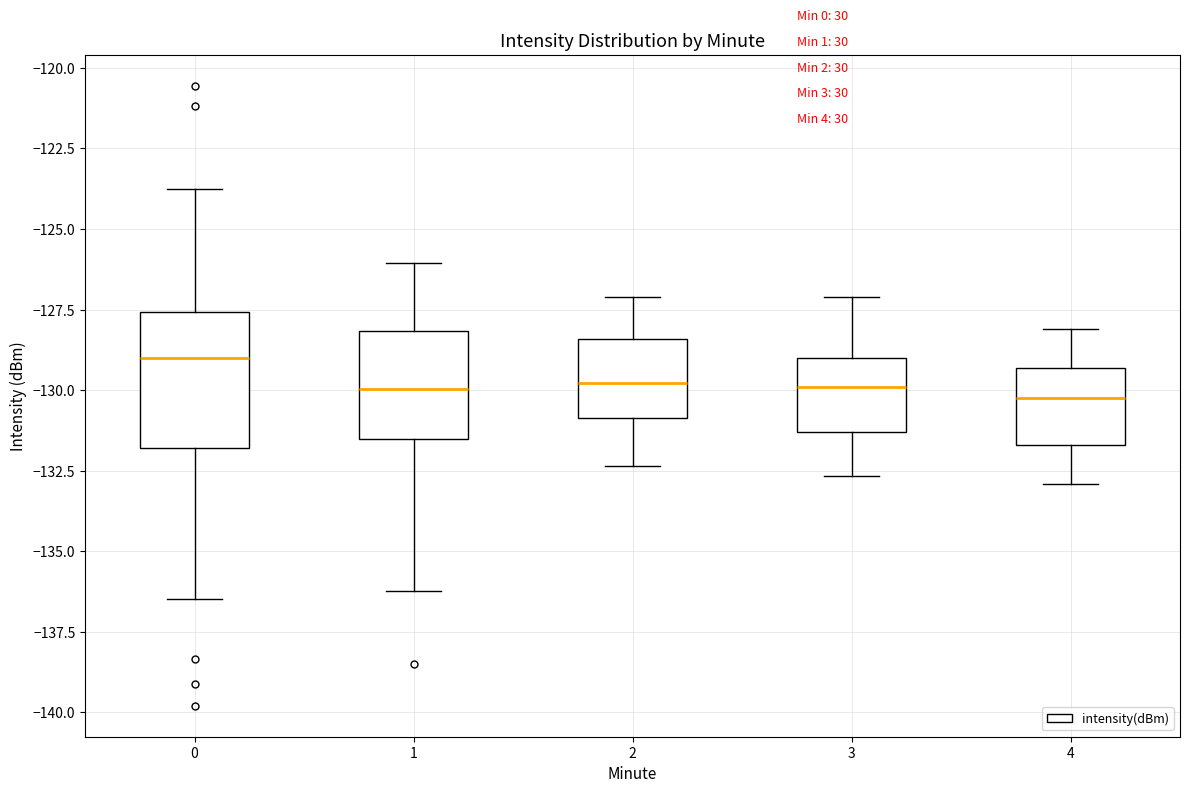

Reading left to right, transcribe this box plot: for each box, give where its median line is, the range the box spans, and where its two whiskers end, as read against the y-axis. The values are not printed on the chart, so give them approximately, as read against the axis.

0: median -129.0, box -132.0 to -127.5, whiskers -136.5 to -123.5
1: median -130.0, box -131.5 to -128.0, whiskers -136.0 to -126.0
2: median -130.0, box -131.0 to -128.5, whiskers -132.5 to -127.0
3: median -130.0, box -131.5 to -129.0, whiskers -132.5 to -127.0
4: median -130.0, box -131.5 to -129.5, whiskers -133.0 to -128.0